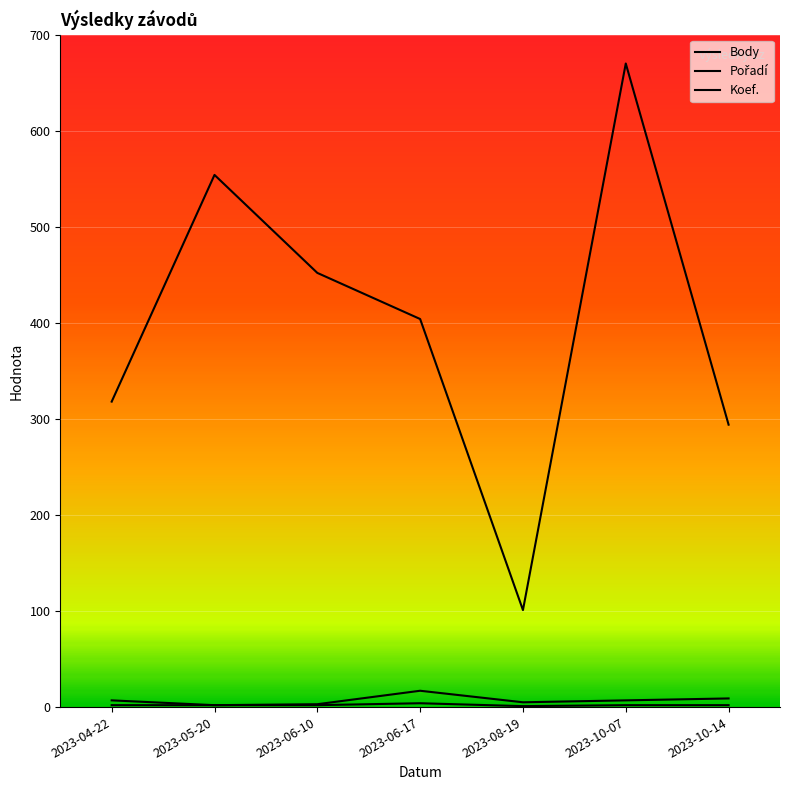

True or false: Body and Koef. intersect in this chart.

False